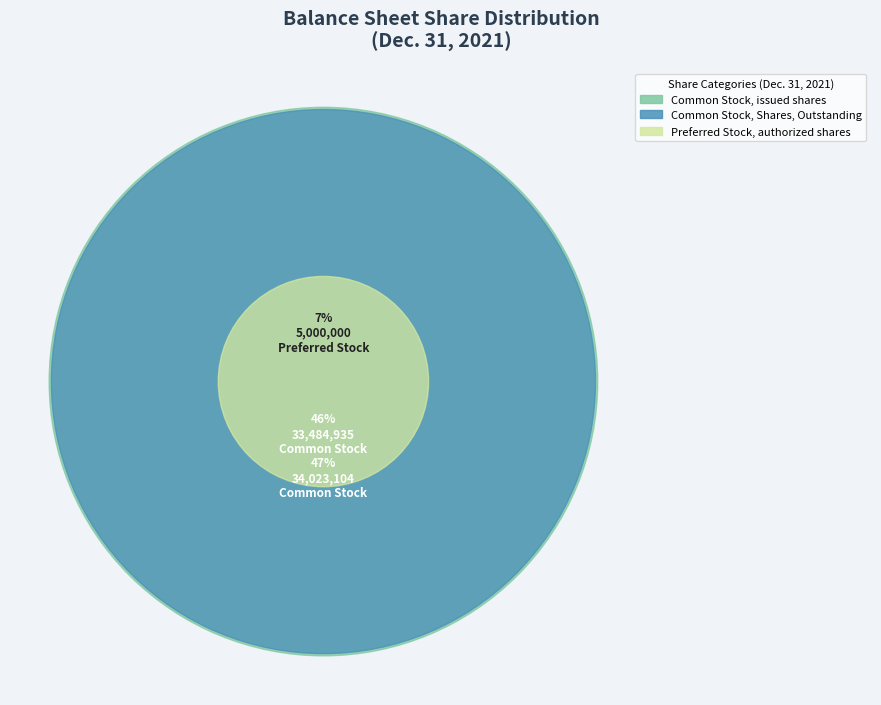

Count the number of slices in the pie.

3